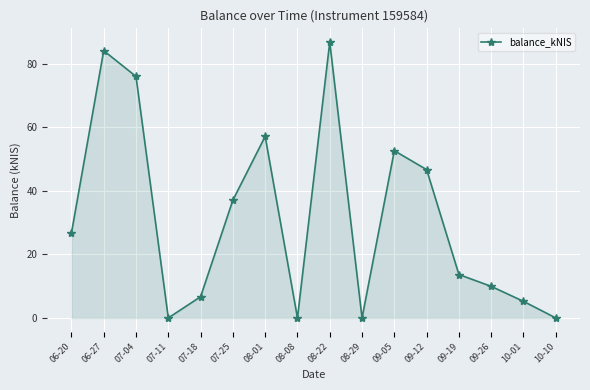

What is the sum of the values at 08-22 and 07-04?

162.8